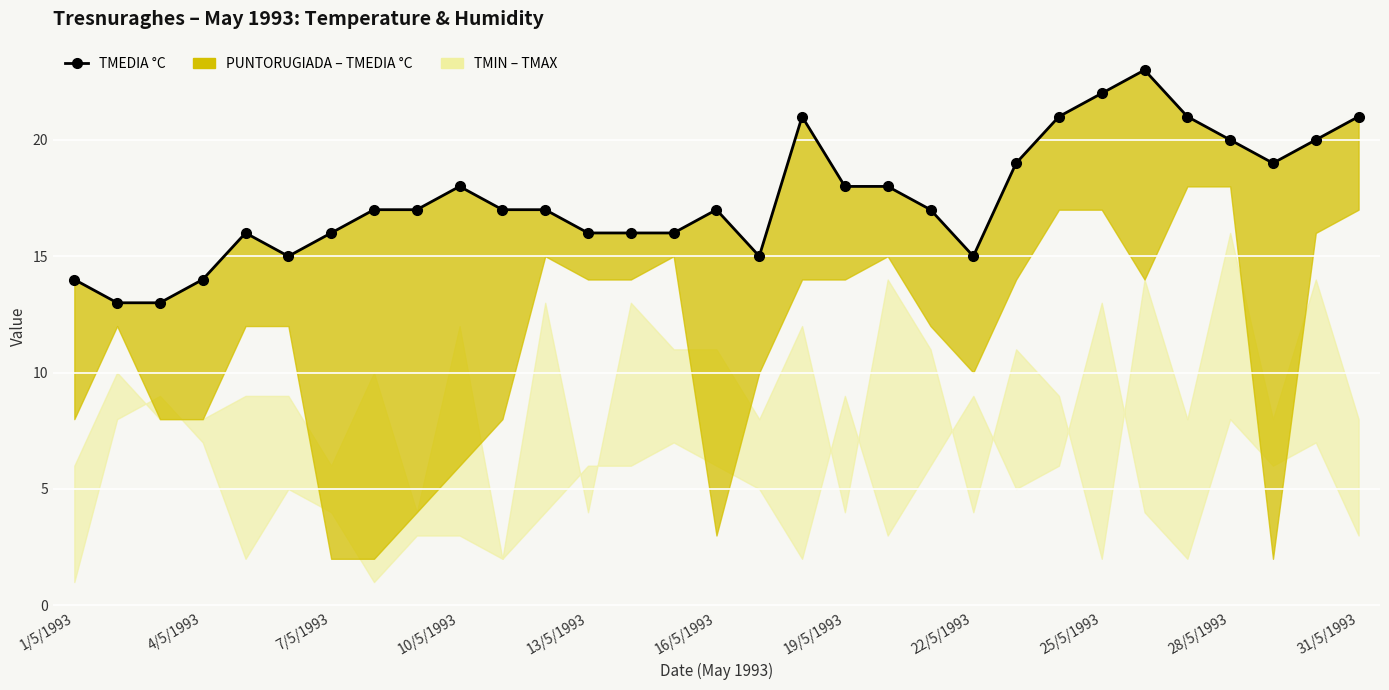

What is the difference between the second highest and second lowest values?

9